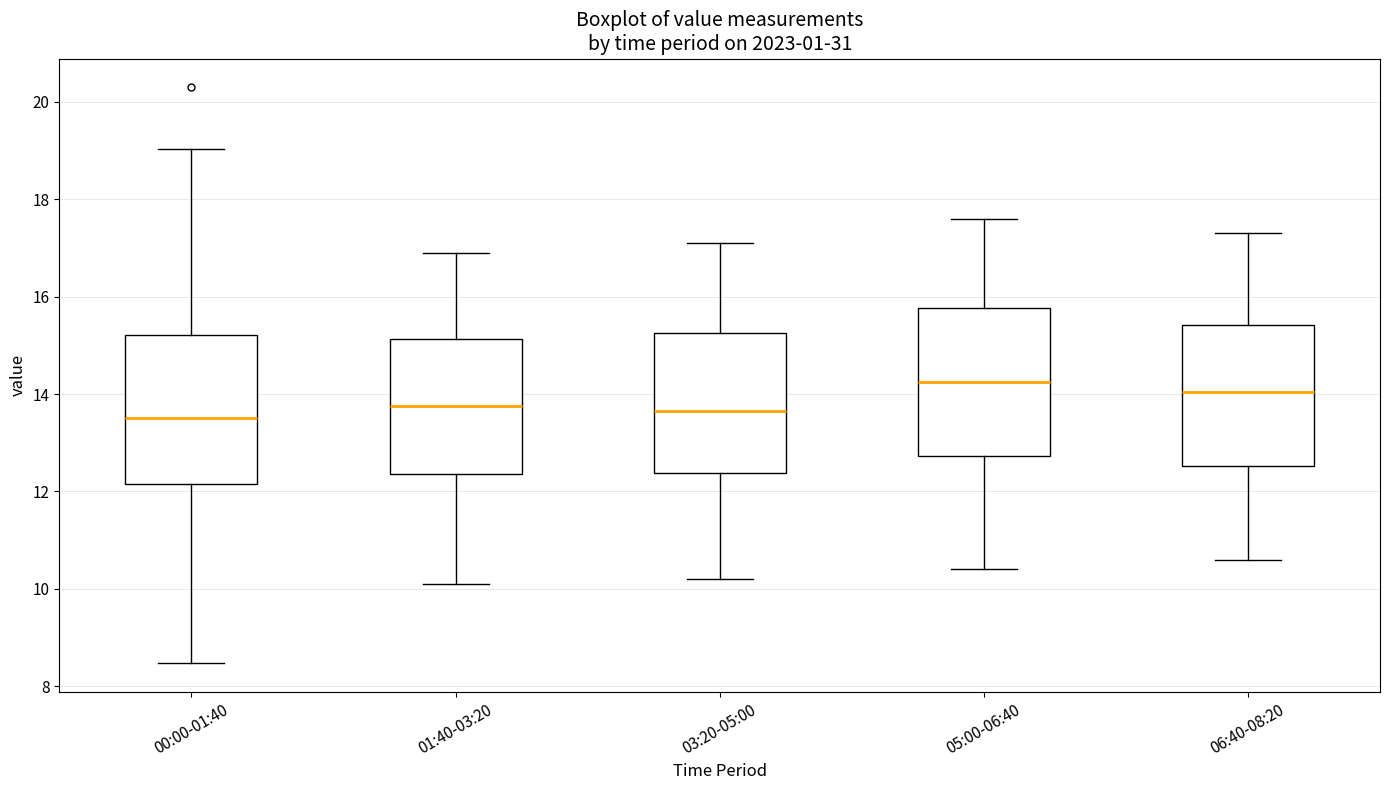

Reading left to right, read every box against the y-axis: the position of its median line, the range the box covers, and the ends of its whiskers. The values are not printed on the chart, so give them approximately, as read against the axis.

00:00-01:40: median 13.6, box 12.2 to 15.2, whiskers 8.4 to 19.0
01:40-03:20: median 13.8, box 12.4 to 15.2, whiskers 10.2 to 17.0
03:20-05:00: median 13.6, box 12.4 to 15.2, whiskers 10.2 to 17.2
05:00-06:40: median 14.2, box 12.8 to 15.8, whiskers 10.4 to 17.6
06:40-08:20: median 14.0, box 12.6 to 15.4, whiskers 10.6 to 17.4